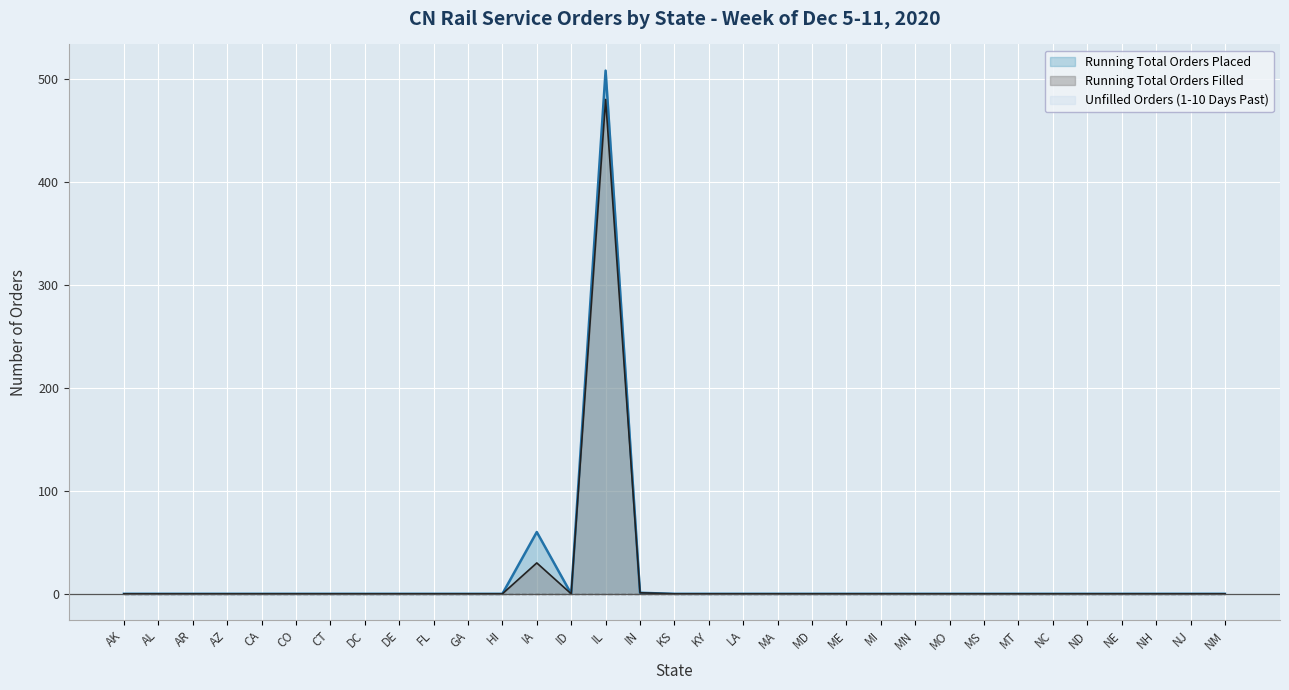

Between KY and AK, which is larger?

KY